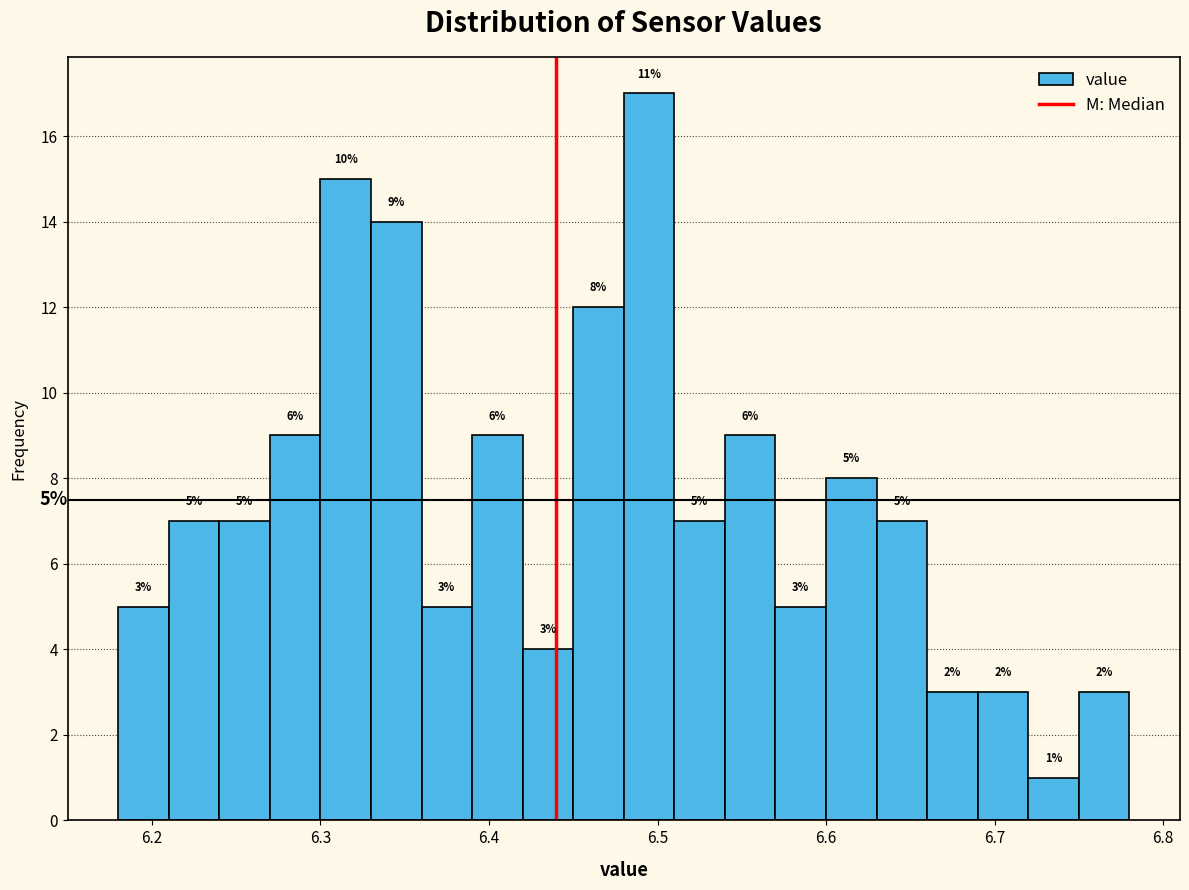

Around what value on the x-axis is the tallest bar? Give the approximate position of its centre, as read against the axis.

6.50